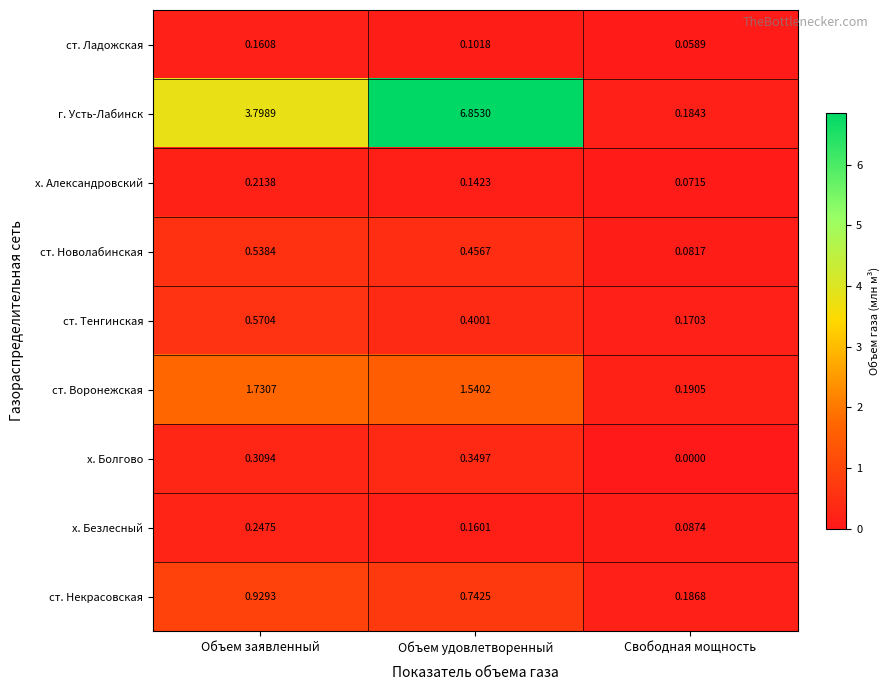

Where is х. Болгово nearest to the value 0?

Свободная мощность